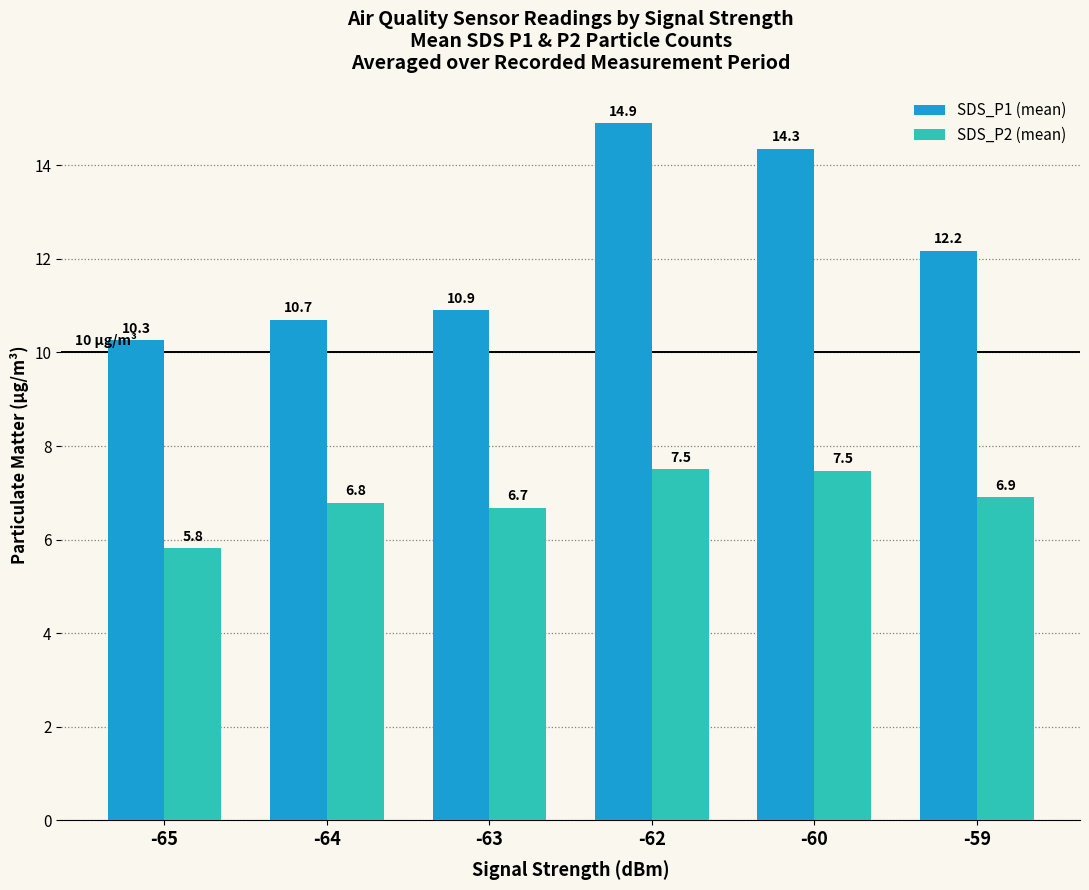

How many categories are shown in the chart?

6